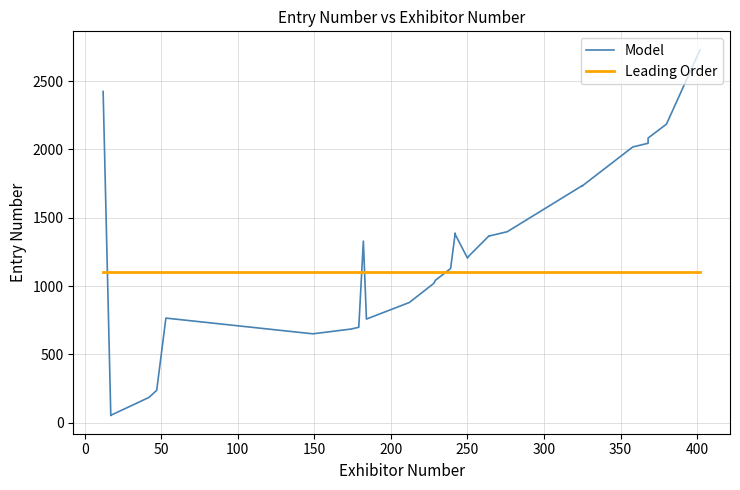

The Leading Order series shows 494 at 37. True or false?

False